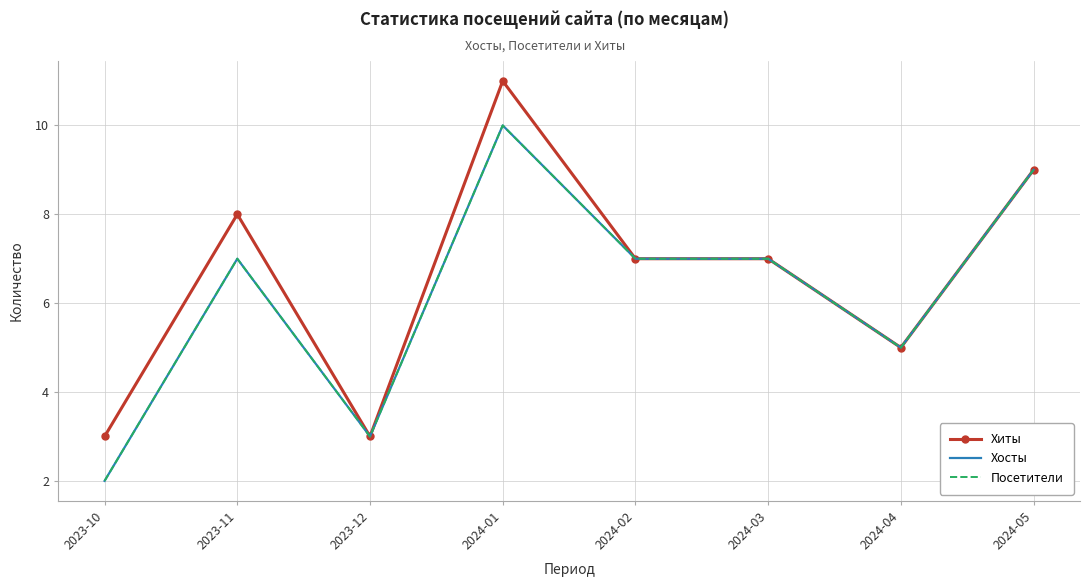

What is the greatest value displayed?

11